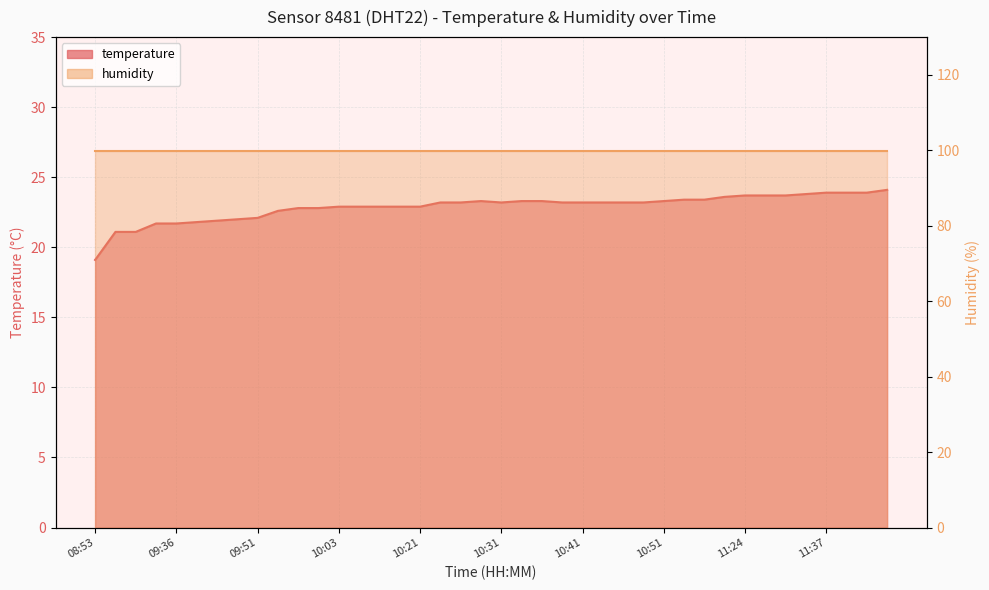

The chart shows a value of 5.9 at 10:53. True or false?

False